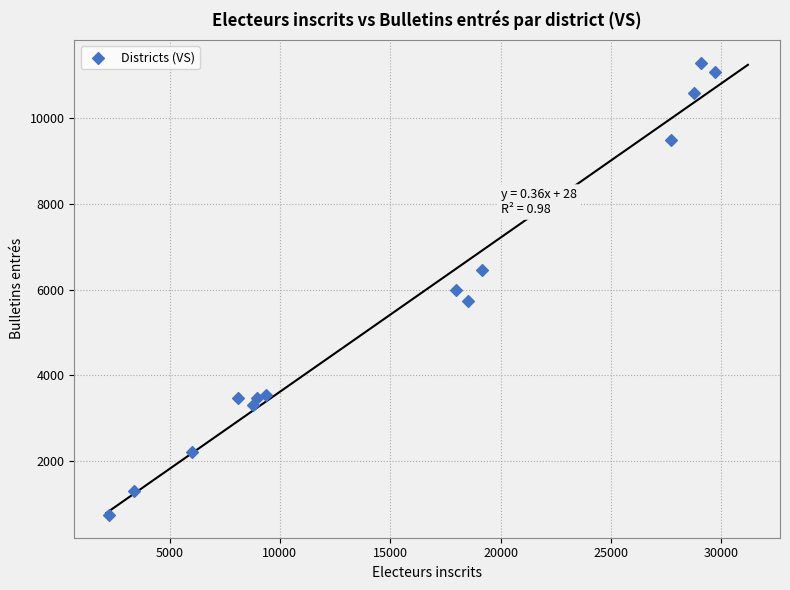

What is the range of X values (max minus min)?

27468